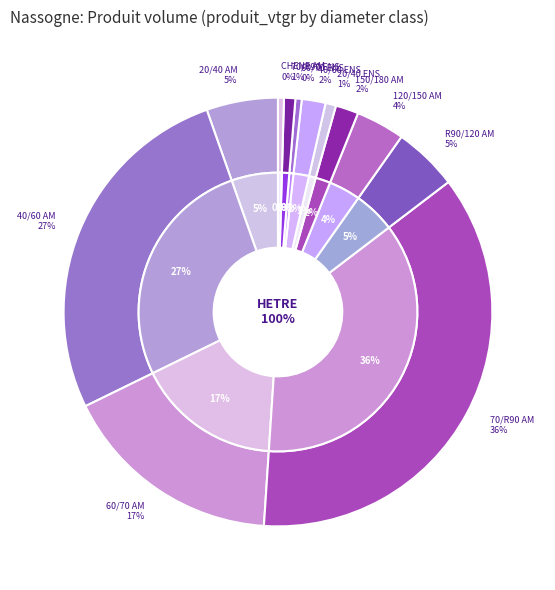

What is the change in value from 150/180 AMELIORATION to 40/60 ENSEMENCEMENT?

+0.1